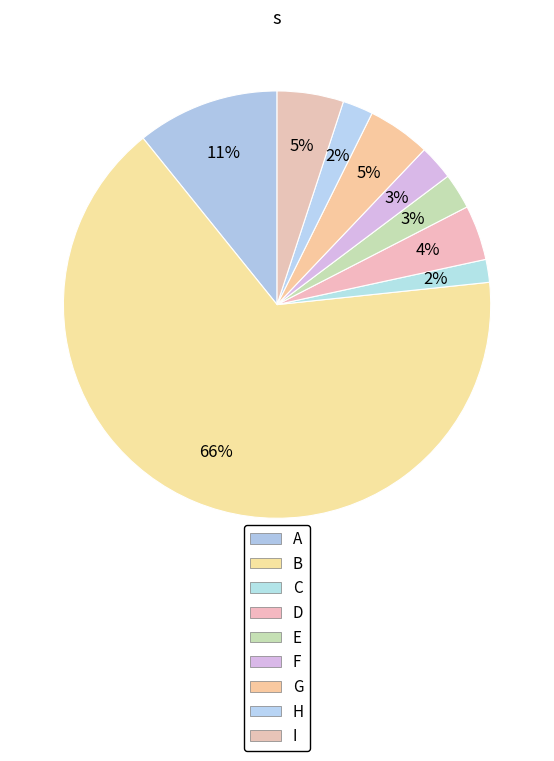

Do I and F together represent more than half of the pie?

No